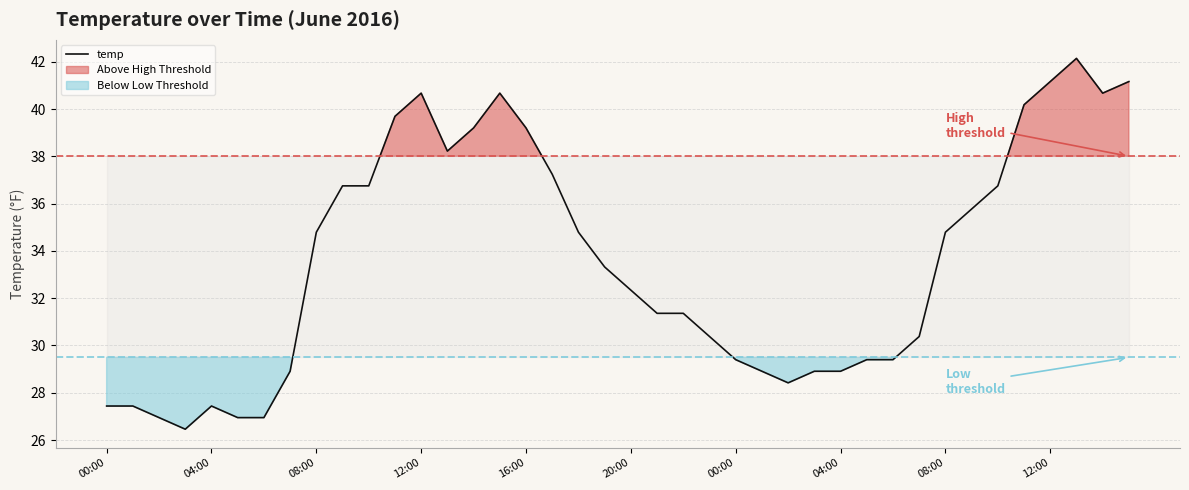

True or false: there are more than 0 points higher than both neighbors.

True